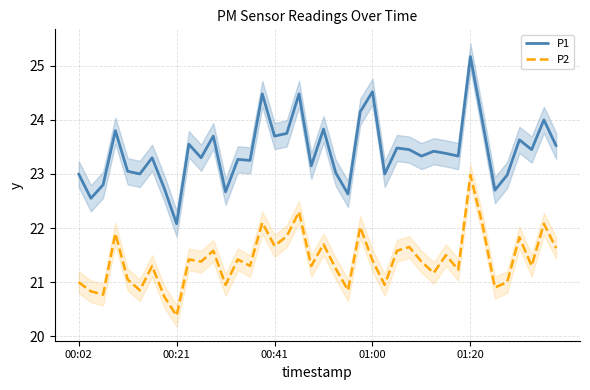

Which series has the largest total across all categories?

P1